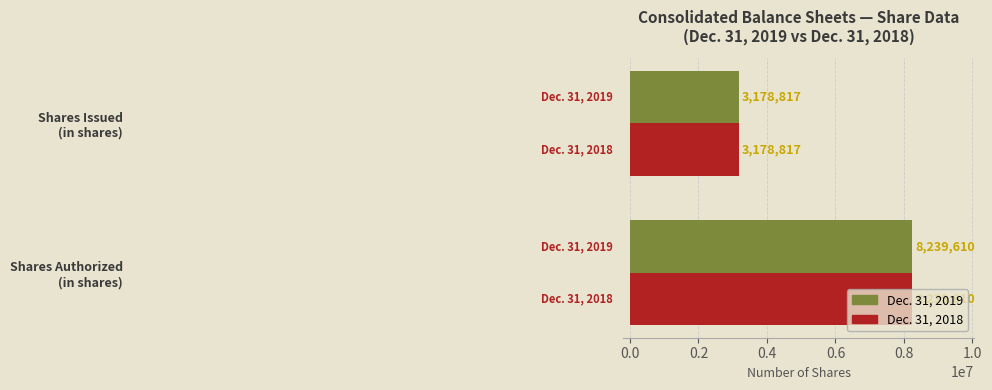

What is the average value of the Dec. 31, 2018 series?

5709214